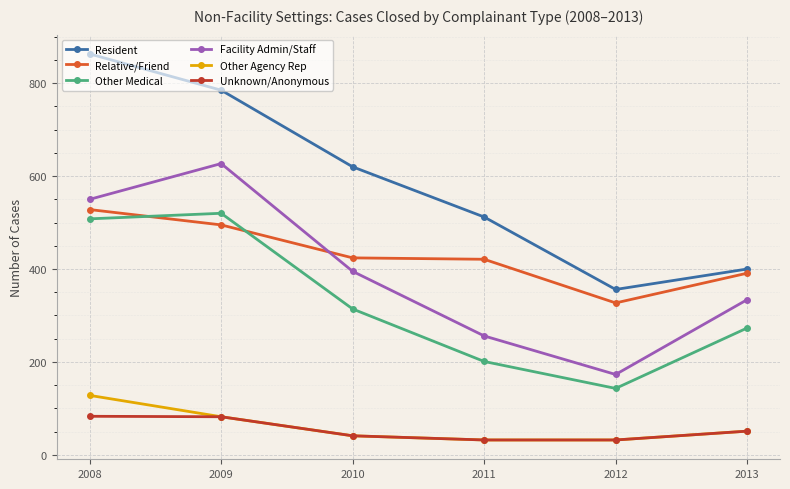

What is the maximum value shown in the chart?

863